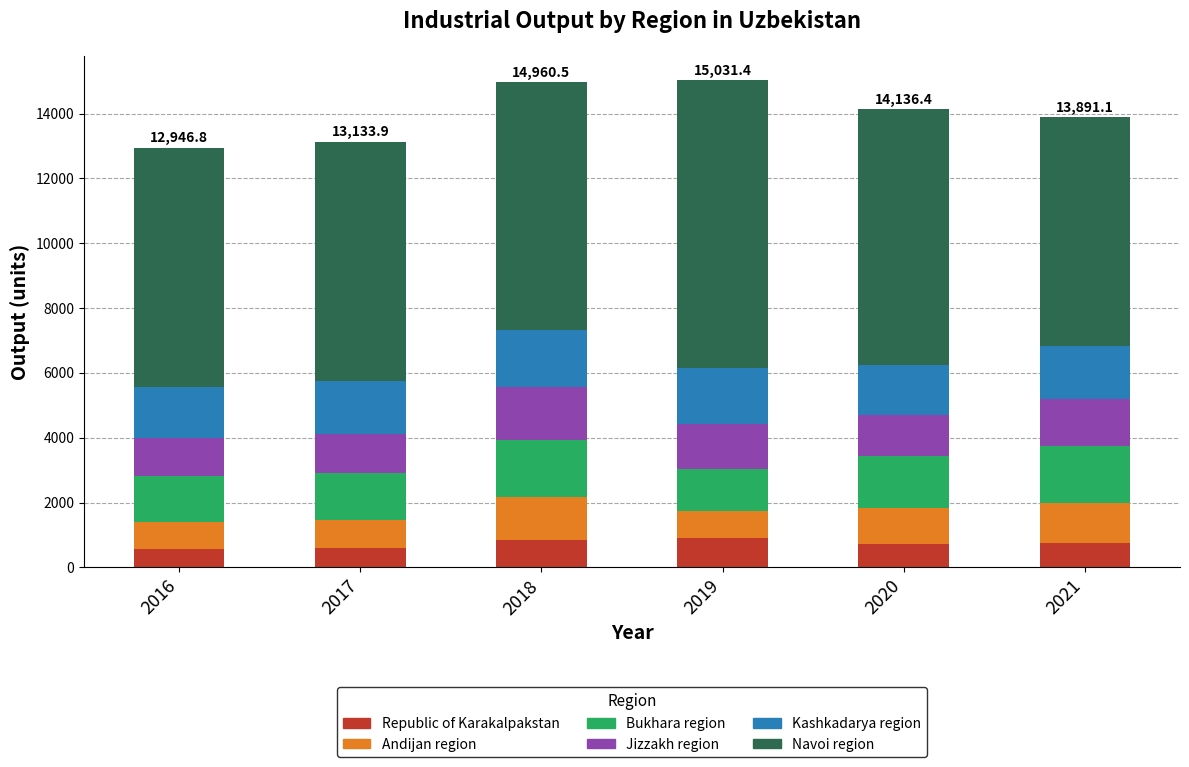

Is it true that Republic of Karakalpakstan equals 718.4 at 2020?

True